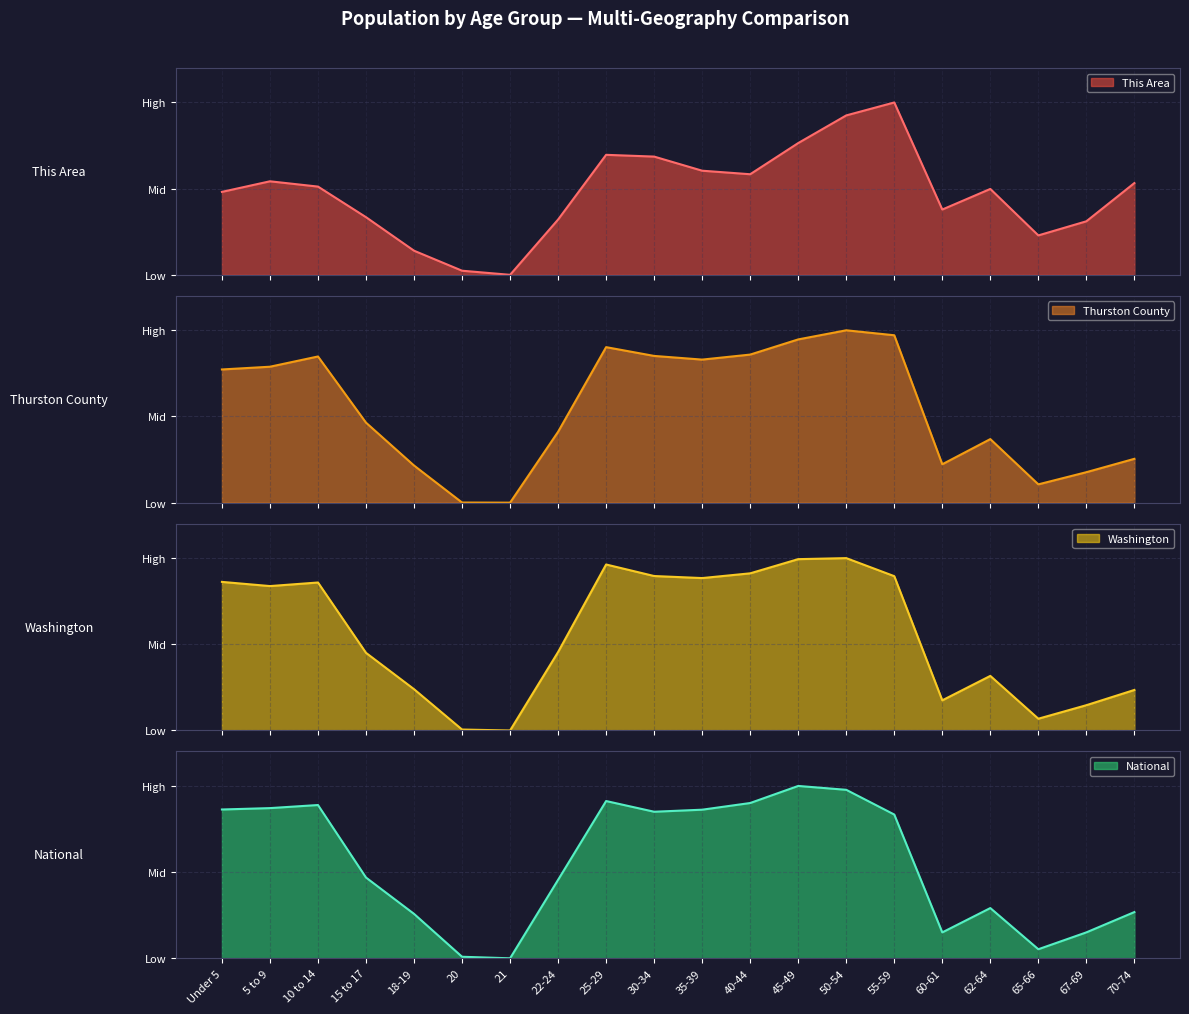

Reading left to right, extract all data points from this chart.

This Area: 0.5	0.5	0.5	0.3	0.1	0.0	0.0	0.3	0.7	0.7	0.6	0.6	0.8	0.9	1.0	0.4	0.5	0.2	0.3	0.5
Thurston County: 0.8	0.8	0.8	0.5	0.2	0.0	0.0	0.4	0.9	0.9	0.8	0.9	0.9	1.0	1.0	0.2	0.4	0.1	0.2	0.3
Washington: 0.9	0.8	0.9	0.5	0.2	0.0	0.0	0.5	1.0	0.9	0.9	0.9	1.0	1.0	0.9	0.2	0.3	0.1	0.1	0.2
National: 0.9	0.9	0.9	0.5	0.3	0.0	0.0	0.5	0.9	0.9	0.9	0.9	1.0	1.0	0.8	0.2	0.3	0.1	0.2	0.3